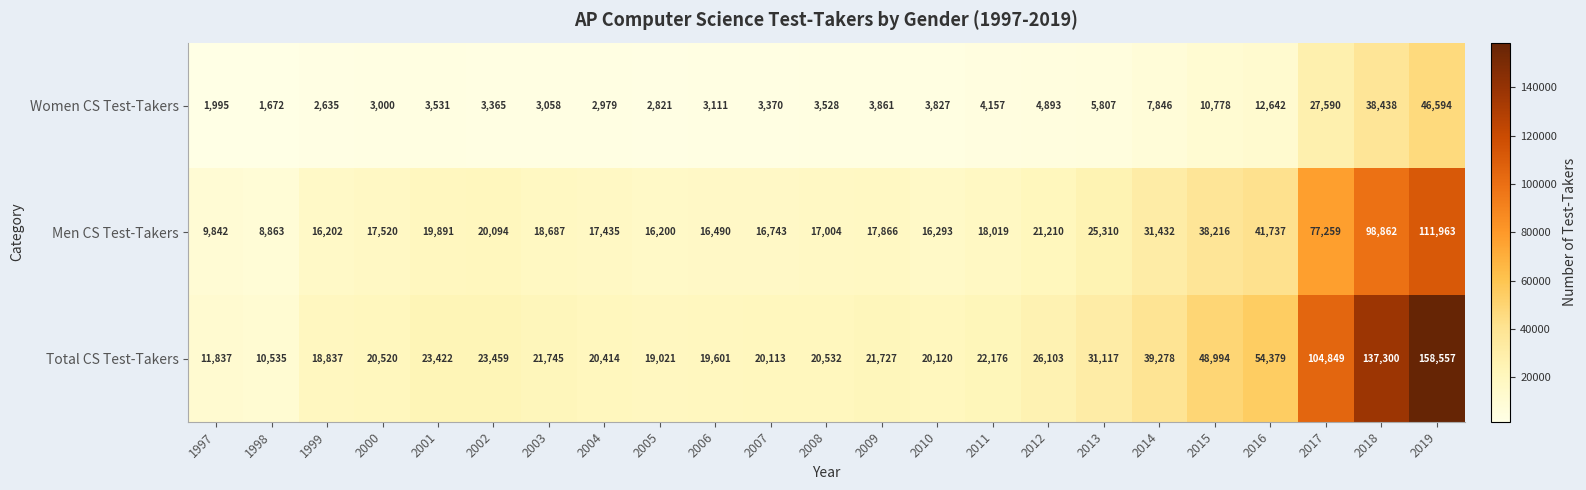

At how many categories does at least one series exceed 122559?

2